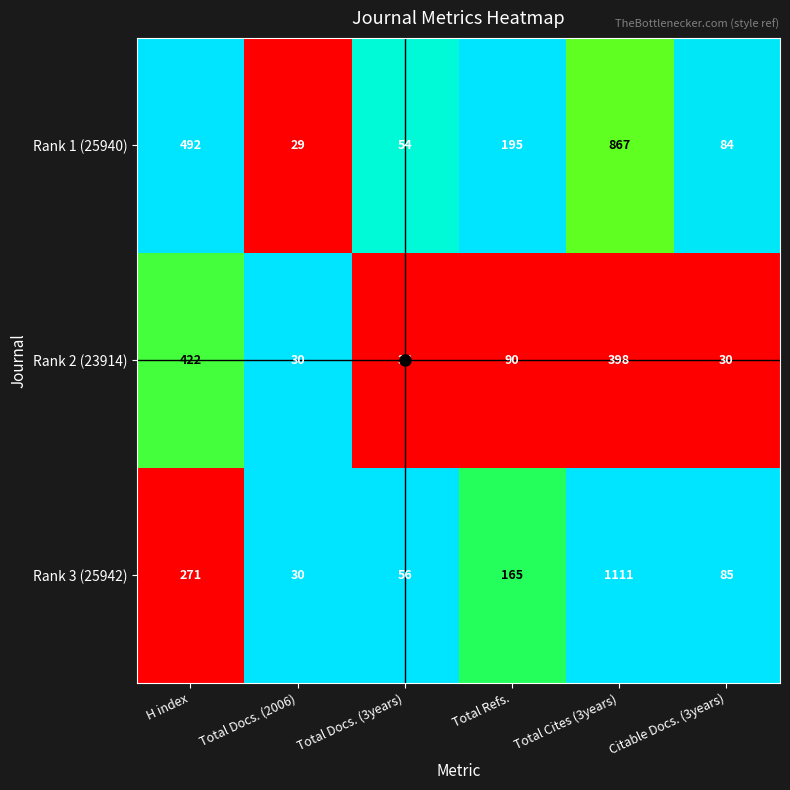

How many series are shown in this chart?

3